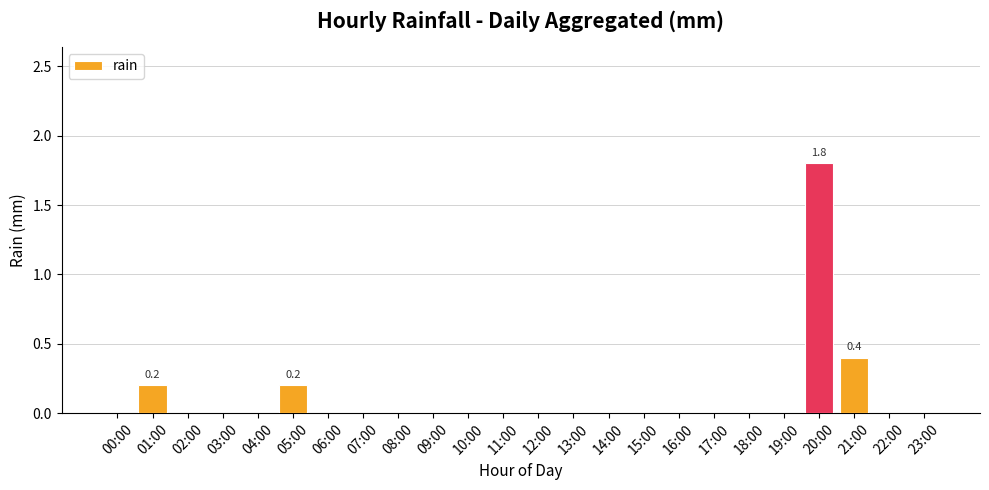

Are the bars grouped side by side (vs. stacked)?

No